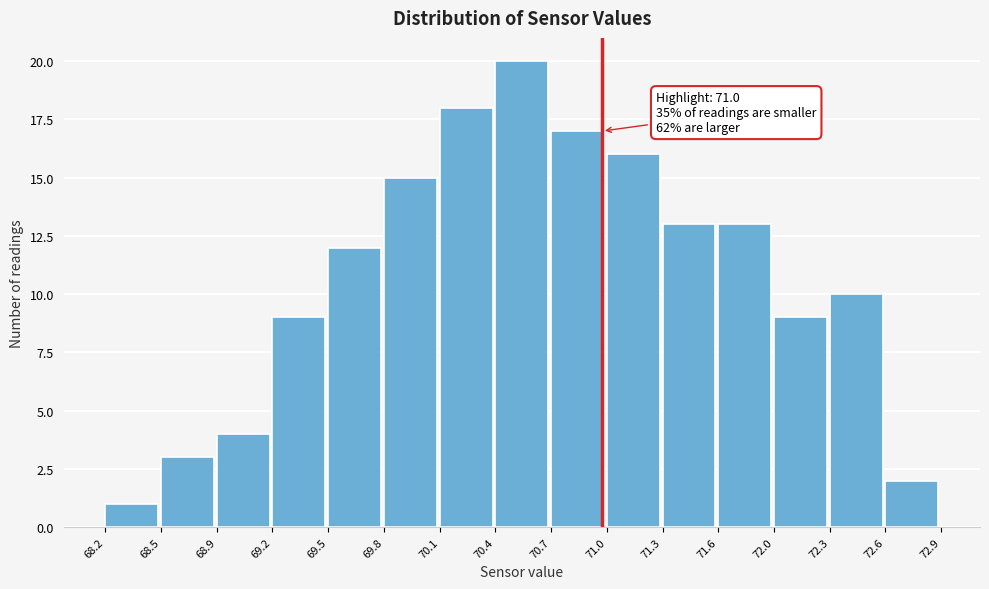

Which range on the x-axis has the tallest bar?

70.4 to 70.7